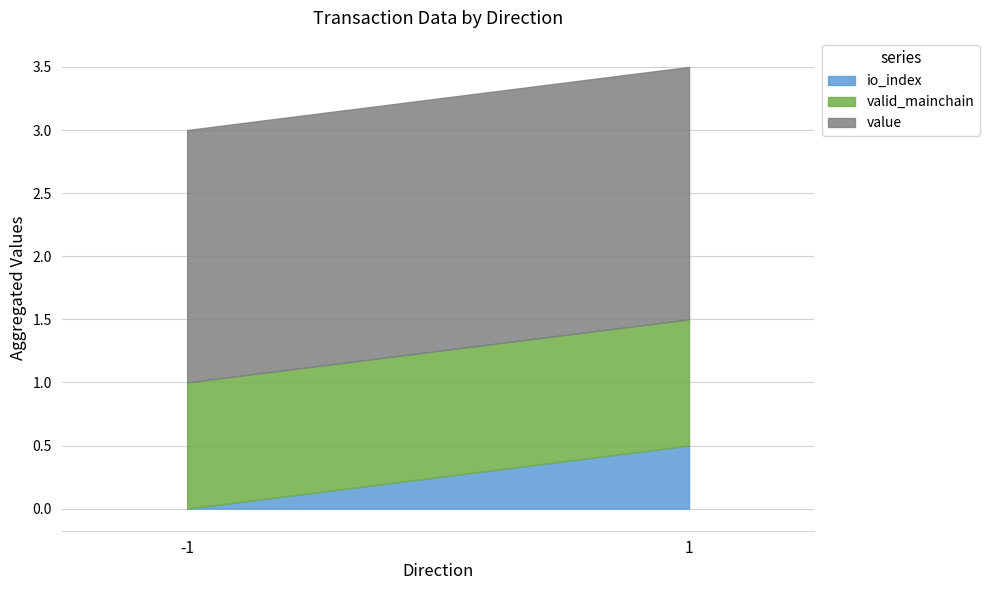

Does the chart display data point markers on the line(s)?

No